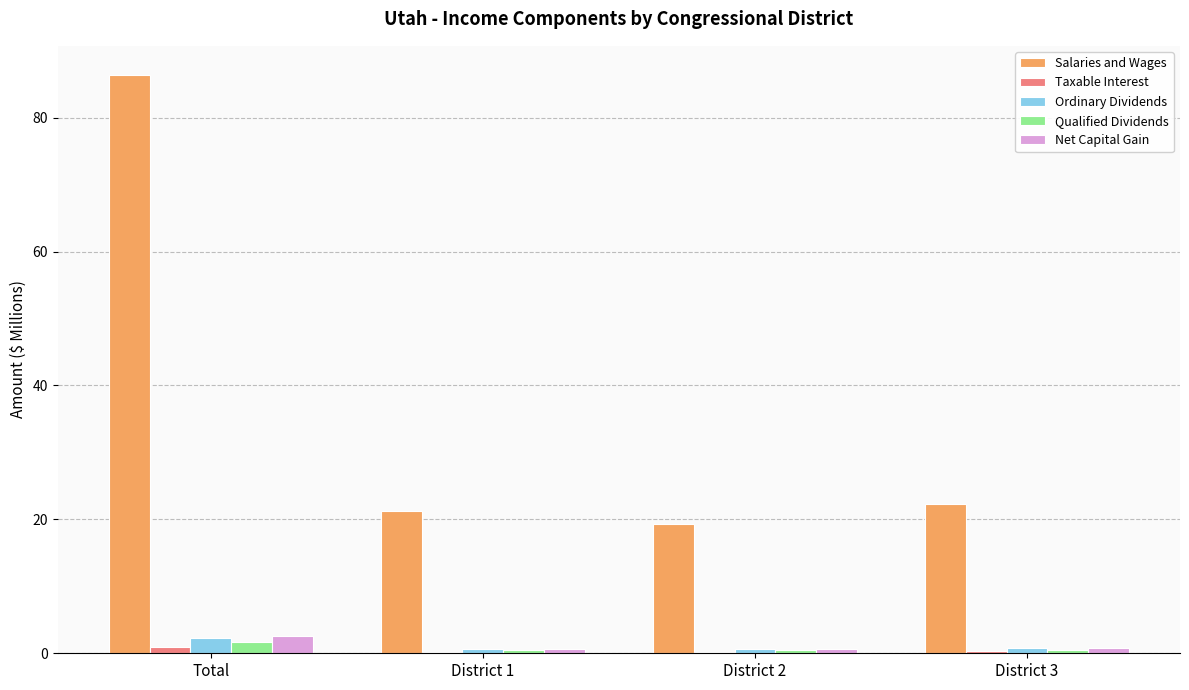

Which series has the largest total across all categories?

Salaries and Wages